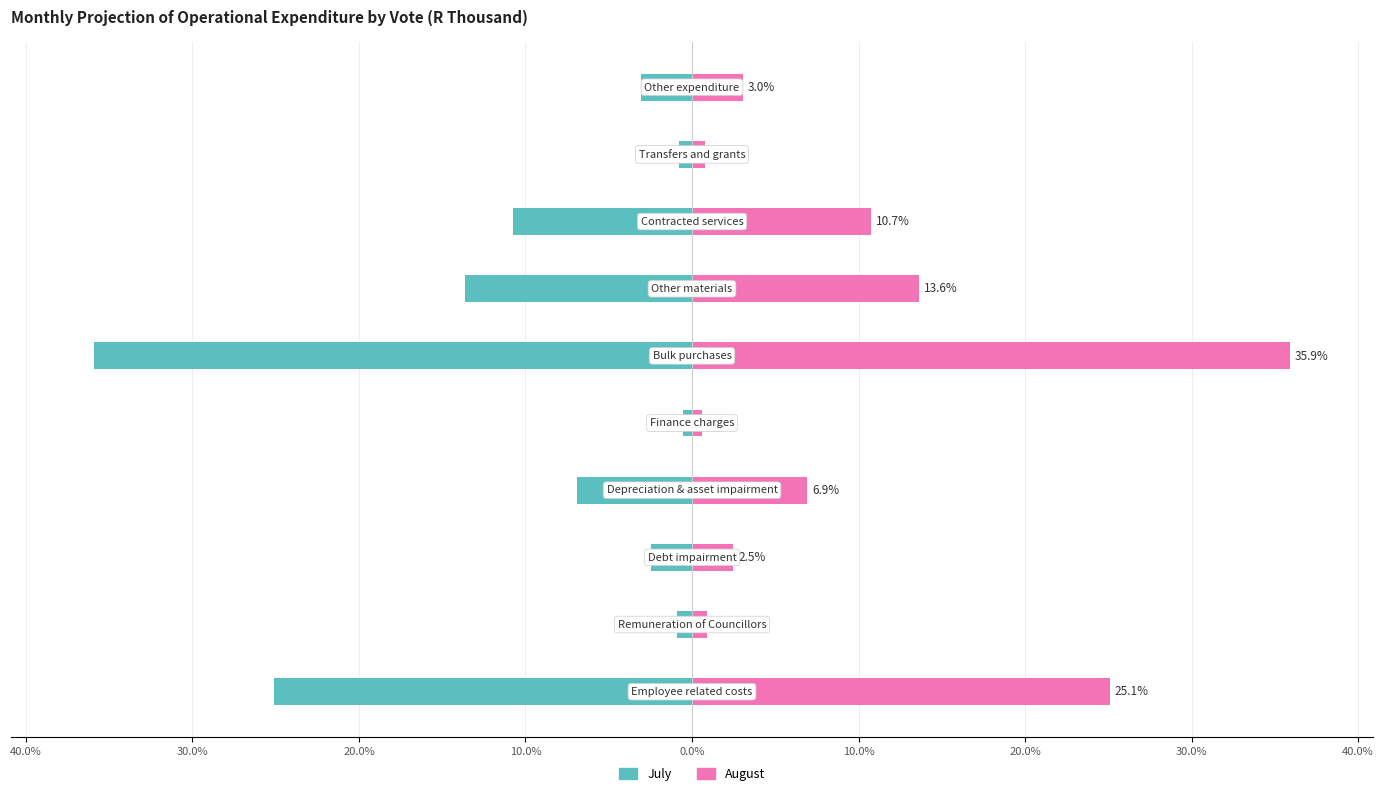

How many series are shown in this chart?

2